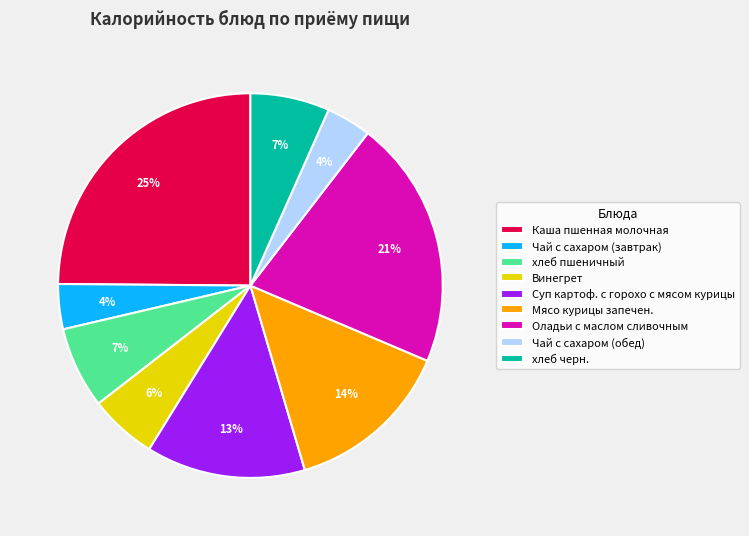

Approximately how many times larger is the value at Чай с сахаром (обед) compared to Мясо курицы запечен.?

0.3